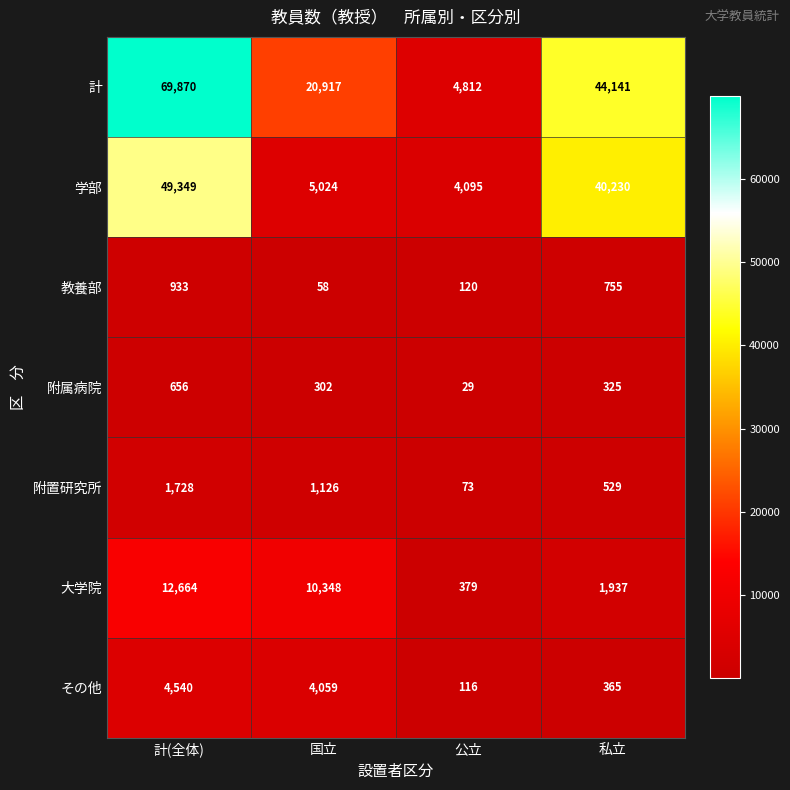

What is the difference between the second highest and second lowest values in the 附属病院 series?

23